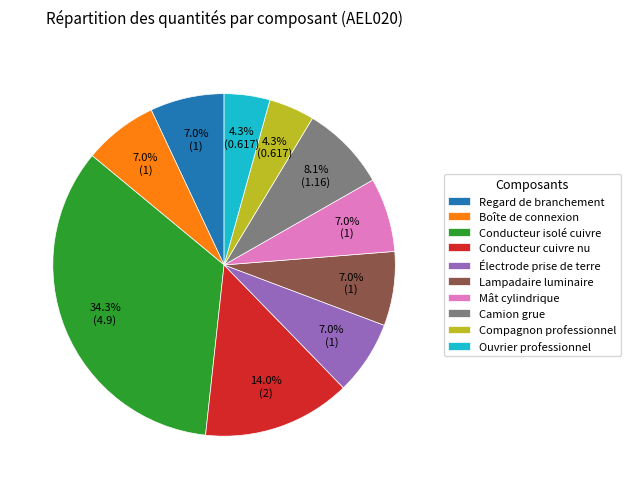

What percentage do Conducteur isolé cuivre and Ouvrier professionnel together represent?

38.6%